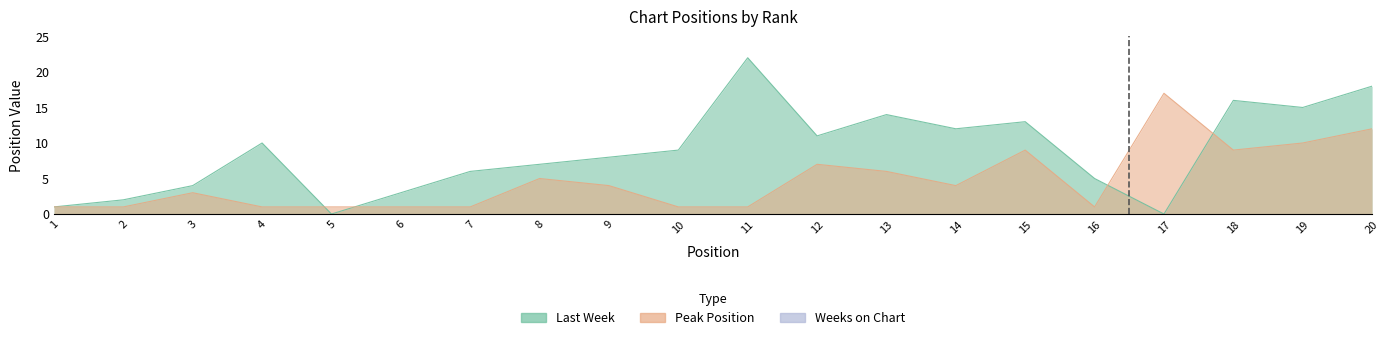

True or false: Peak Position and Last Week intersect in this chart.

True